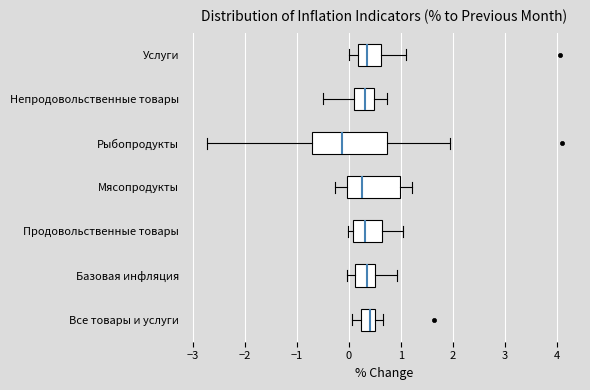

Where does the left whisker of the box for Все товары и услуги end on the x-axis? The values are not printed on the chart, so give them approximately, as read against the axis.

0.1